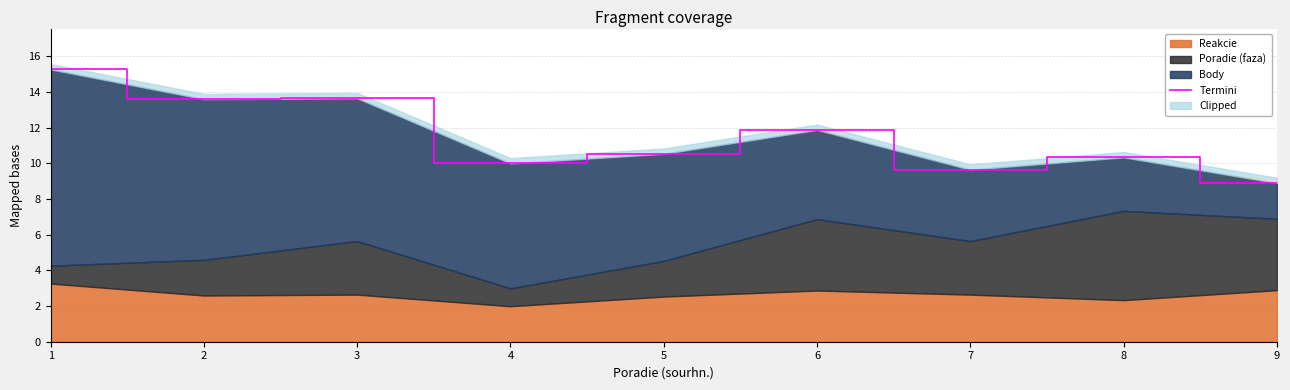

What is the difference between the values at 1 and 5?

4.7